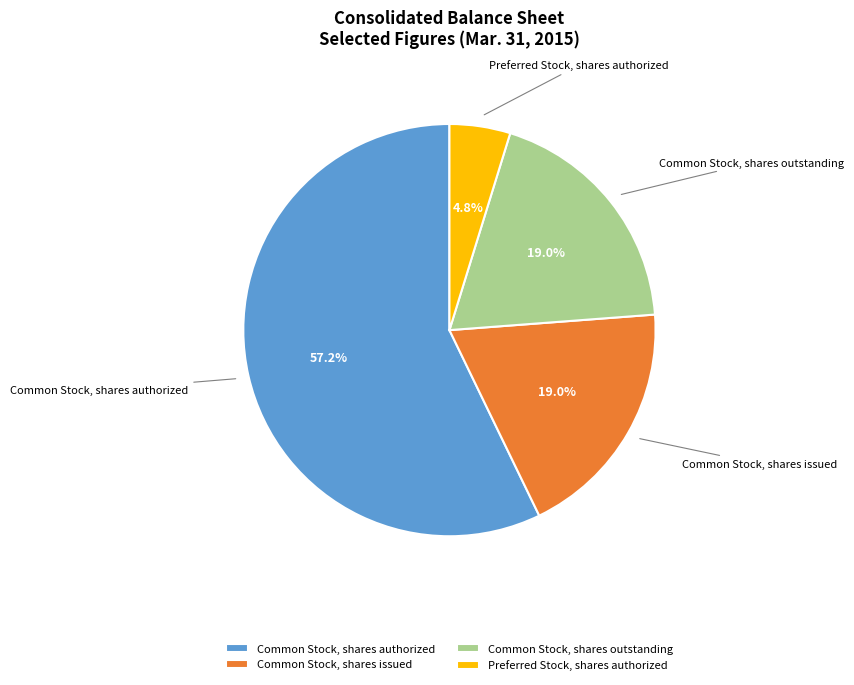

Is it true that Common Stock, shares authorized is 57% of the pie?

True